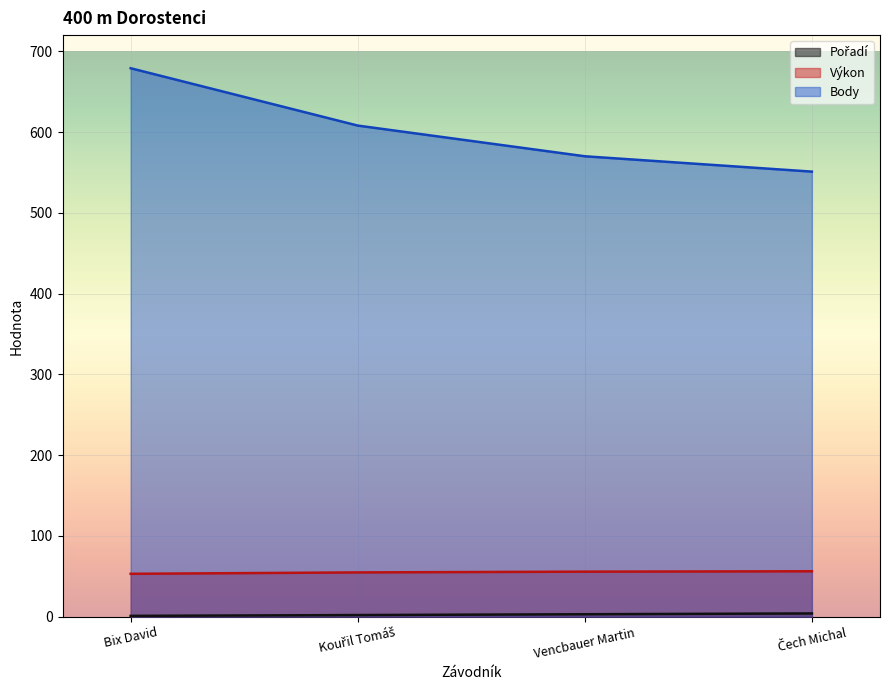

True or false: Pořadí and Výkon cross at least once.

False